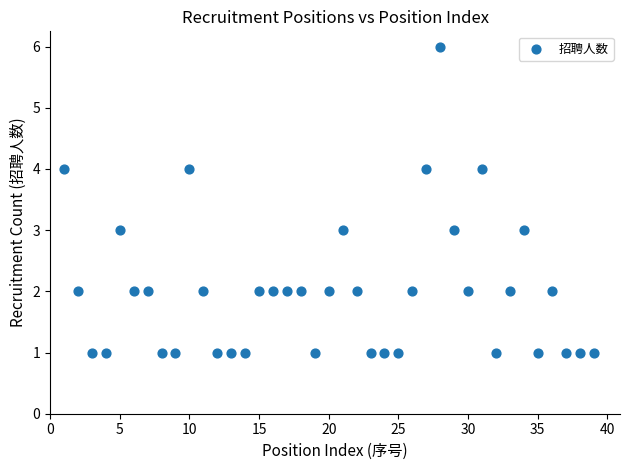

What is the range of Y values (max minus min)?

5